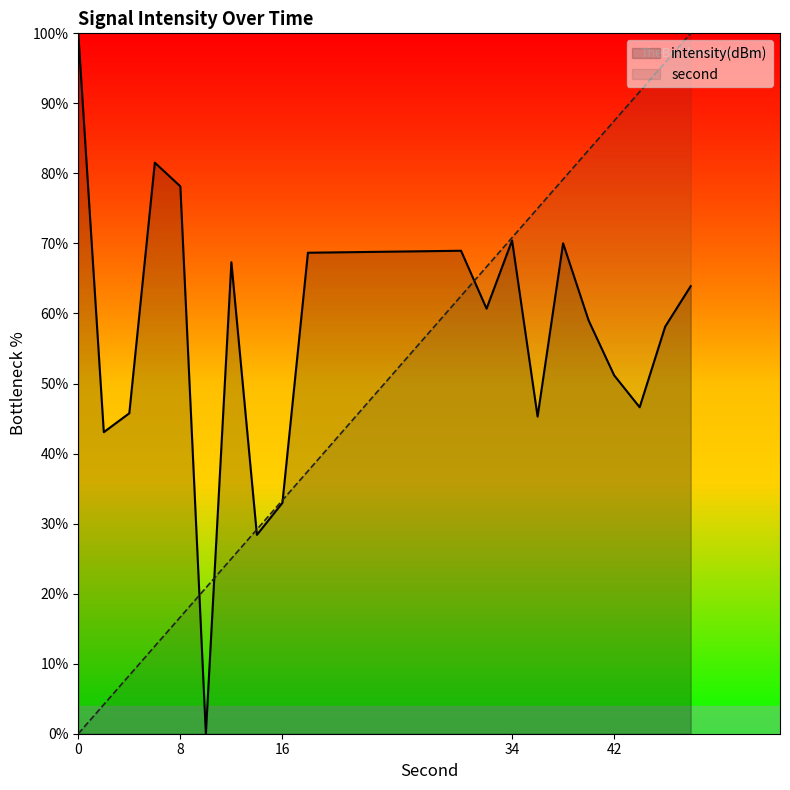

Reading left to right, extract all data points from this chart.

intensity(dBm): 0=100.0	2=43.1	4=45.8	6=81.5	8=78.2	10=0.0	12=67.3	14=28.4	16=33.0	18=68.7	30=69.0	32=60.7	34=70.4	36=45.3	38=70.0	40=59.0	42=51.2	44=46.6	46=58.1	48=63.9
second: 0=0.0	2=4.2	4=8.3	6=12.5	8=16.7	10=20.8	12=25.0	14=29.2	16=33.3	18=37.5	30=62.5	32=66.7	34=70.8	36=75.0	38=79.2	40=83.3	42=87.5	44=91.7	46=95.8	48=100.0